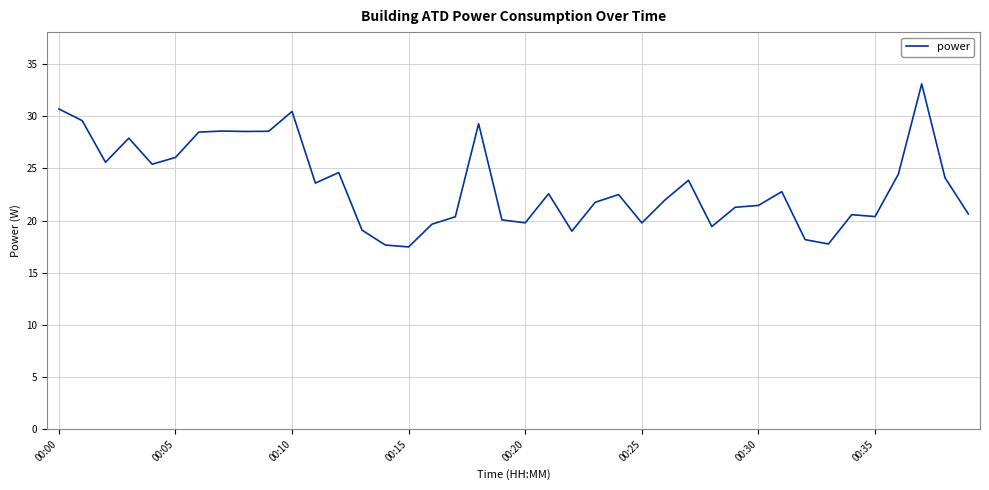

What is the greatest value displayed?

33.1